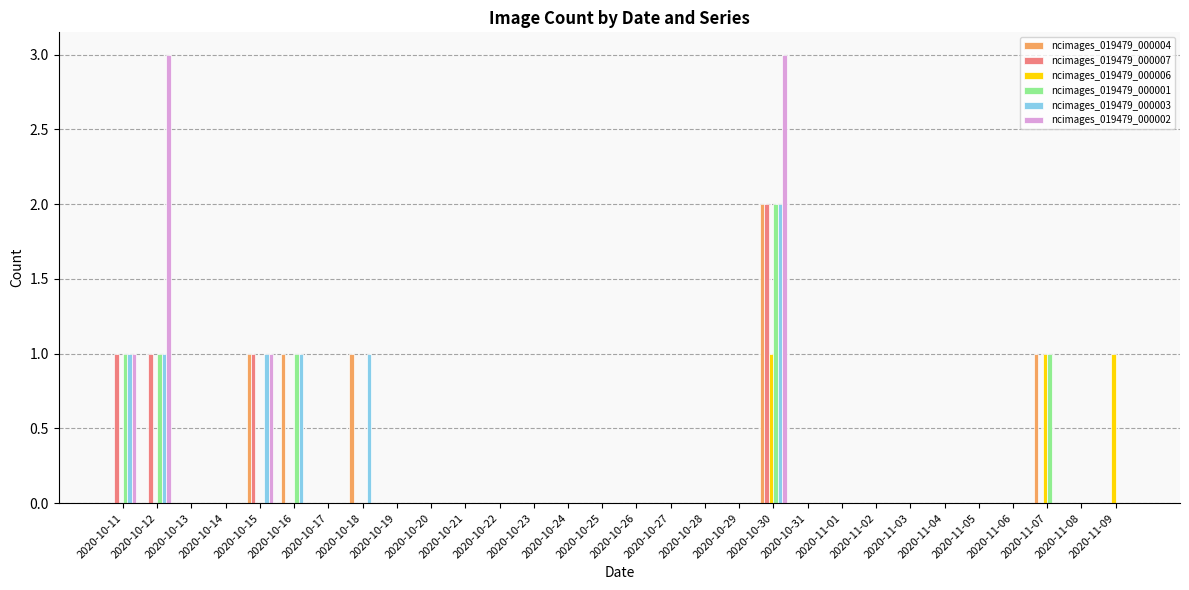

True or false: ncimages_019479_000004 has a value of 0 at 2020-11-09.

True